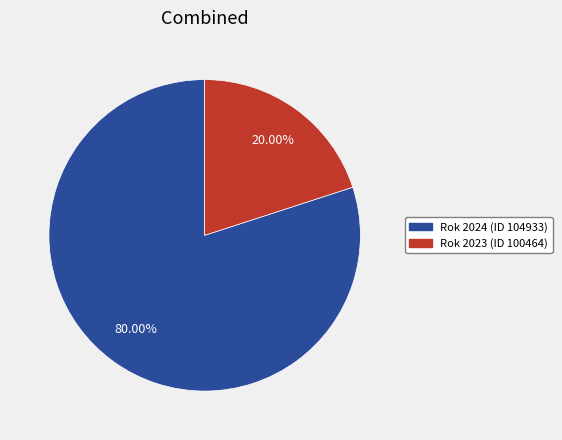

Approximately how many times larger is the value at Rok 2024 (ID 104933) compared to Rok 2023 (ID 100464)?

4.0